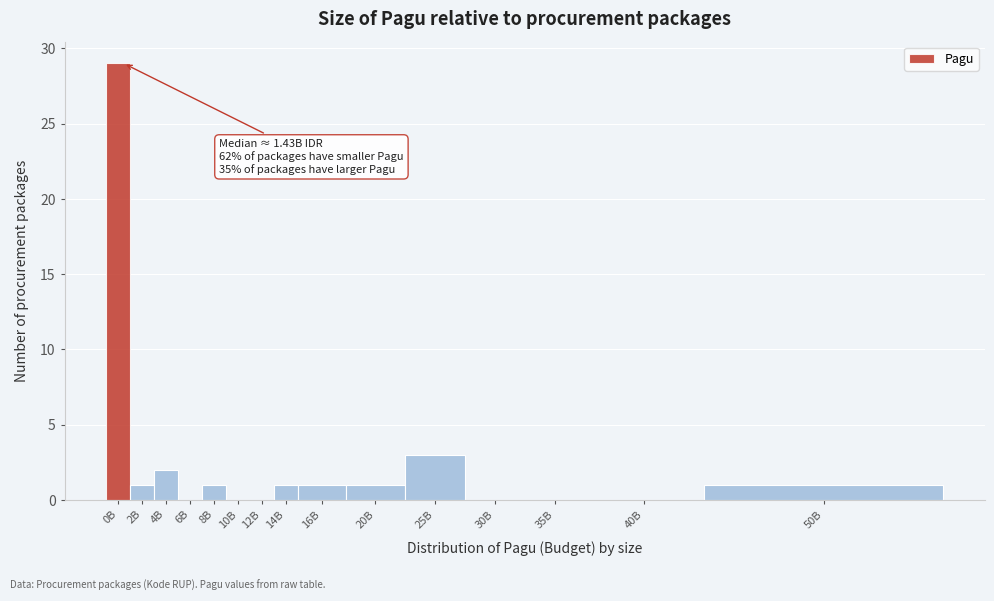

Reading left to right, extract all data points from this chart.

0B=29	2B=1	4B=2	6B=0	8B=1	10B=0	12B=0	14B=1	16B=1	20B=1	25B=3	30B=0	35B=0	40B=0	50B=1